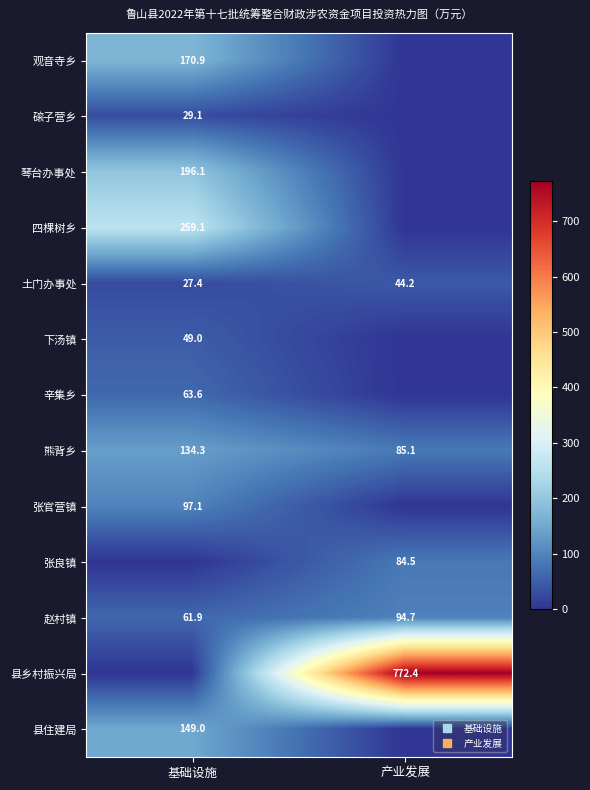

Which series has the largest total across all categories?

县乡村振兴局